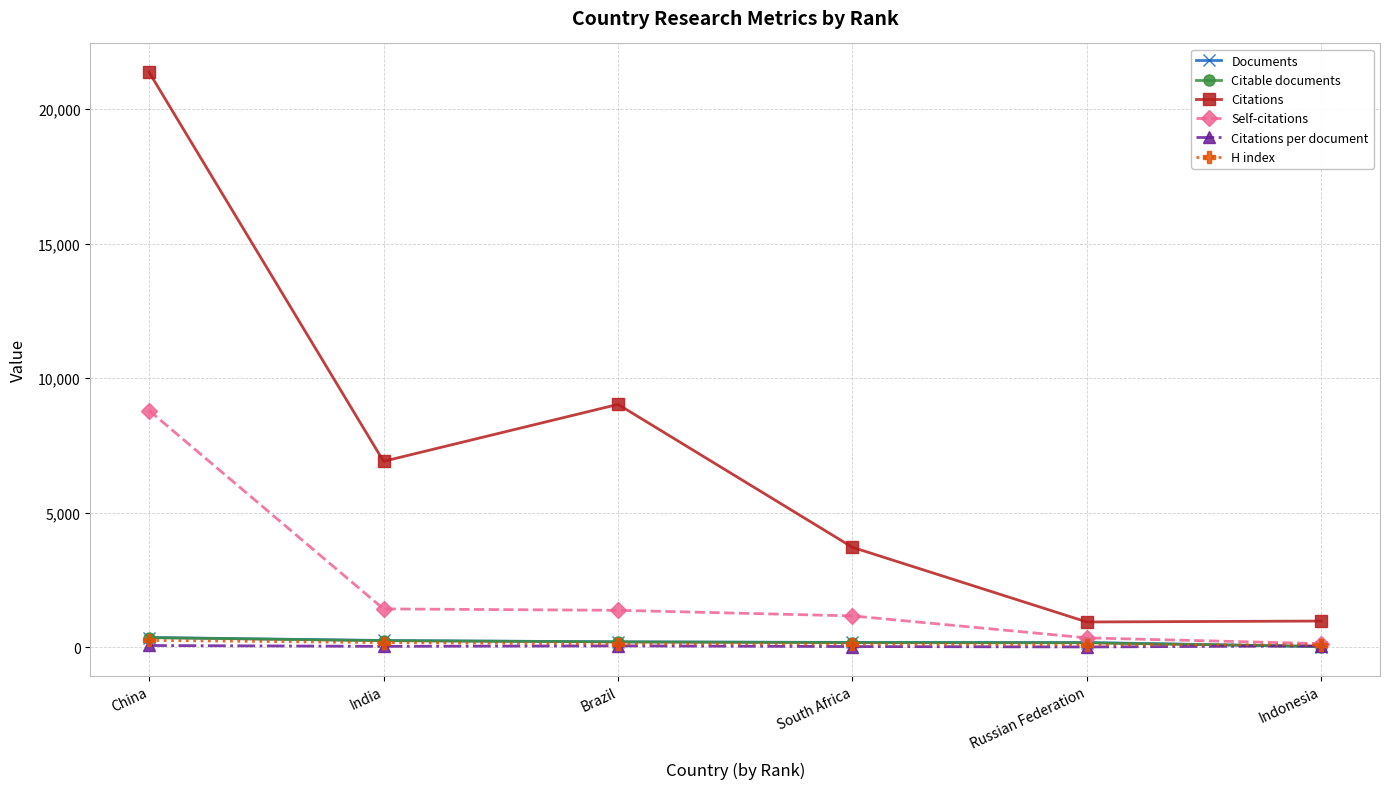

At which category does Citations reach its first local peak?

Brazil